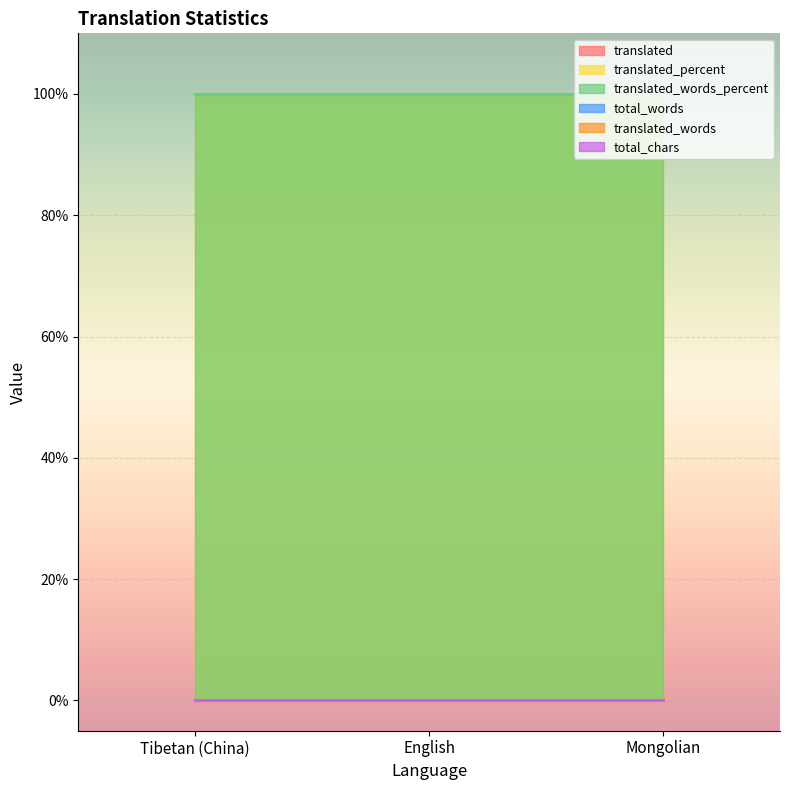

True or false: translated_words has a value of 0 at English.

True